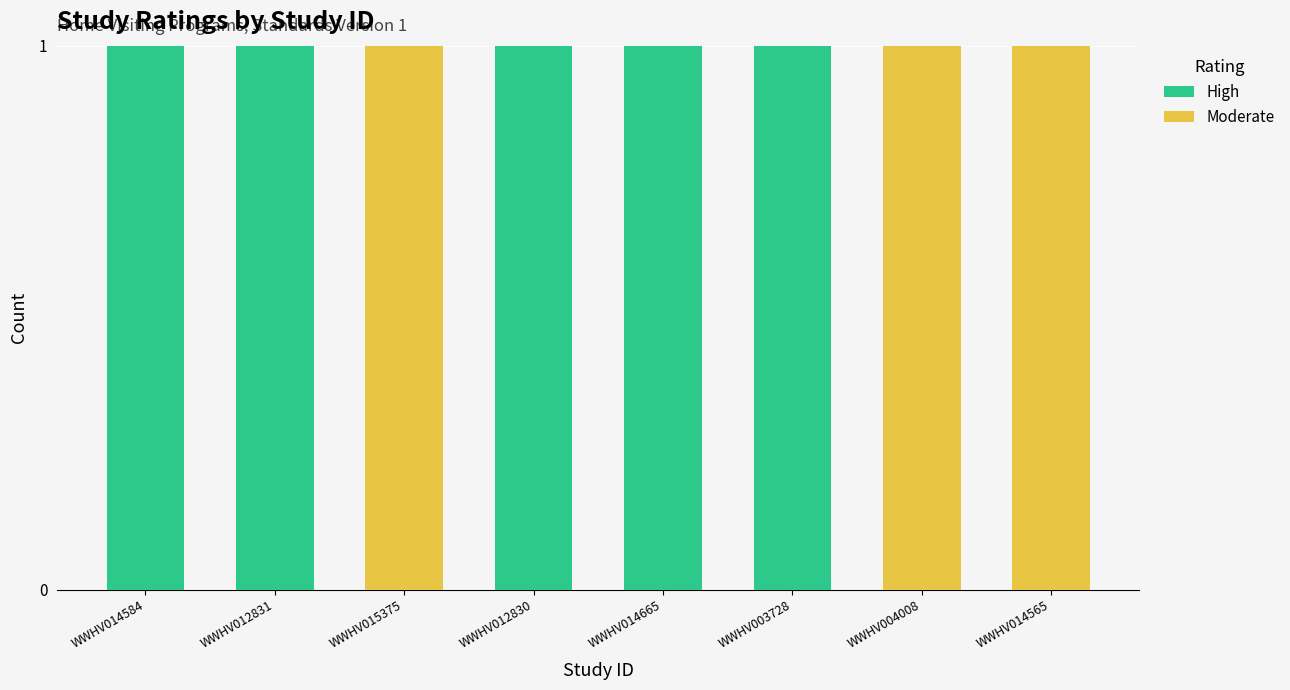

Is it true that High equals 1 at WWHV014584?

True